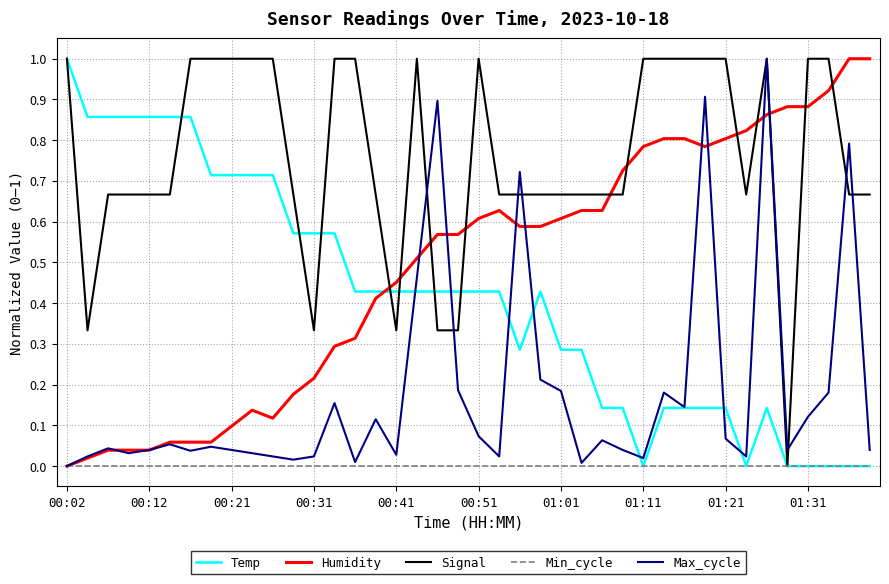

What is the difference between the maximum and minimum values in the Humidity series?

1.0